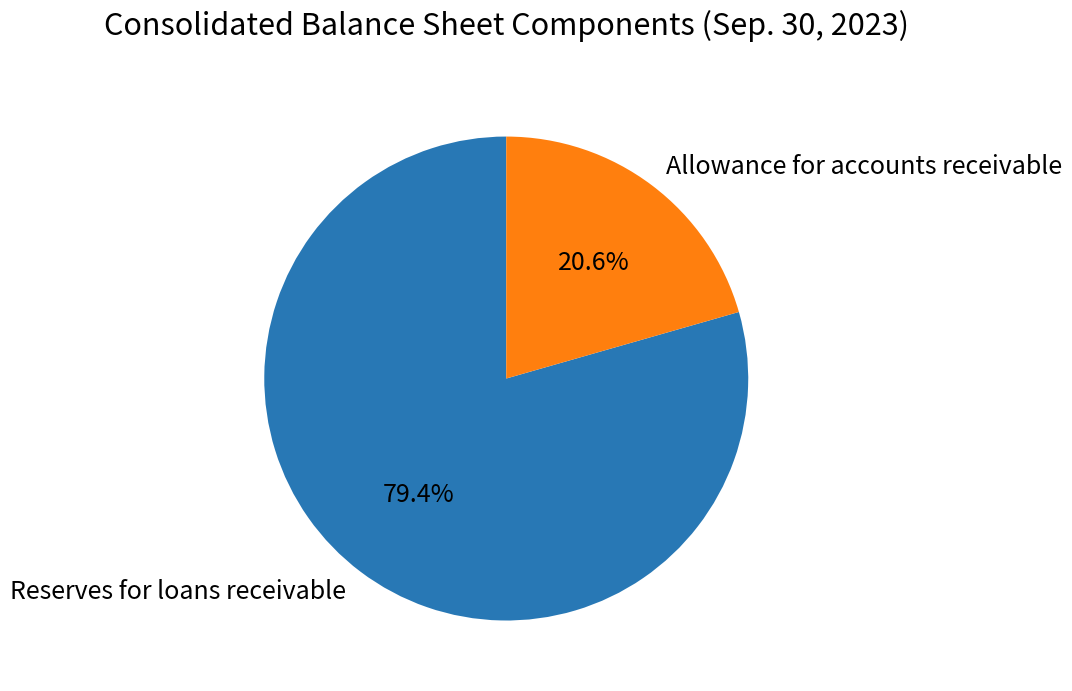

What portion of the pie excludes Reserves for loans receivable?

20.6%